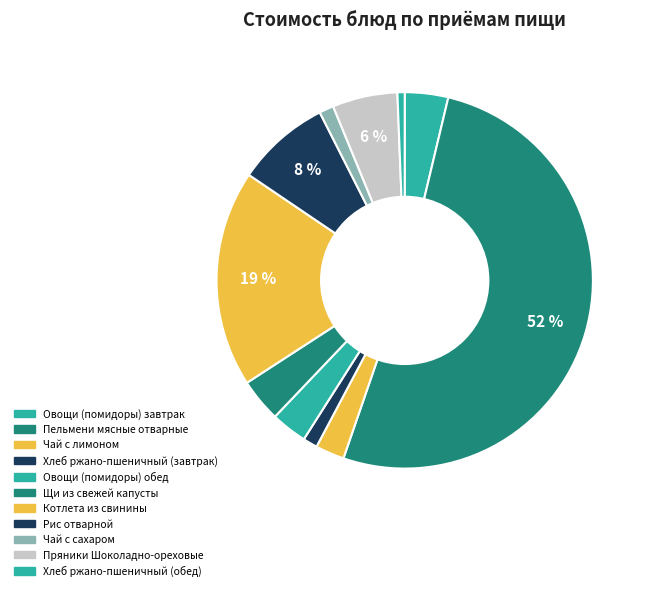

What is the majority slice?

Пельмени мясные отварные